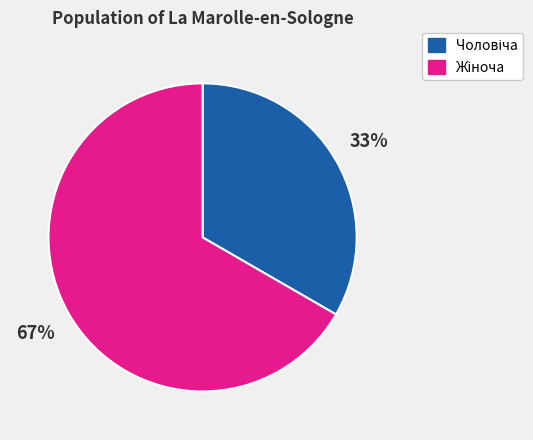

Does any single category account for the majority?

Yes